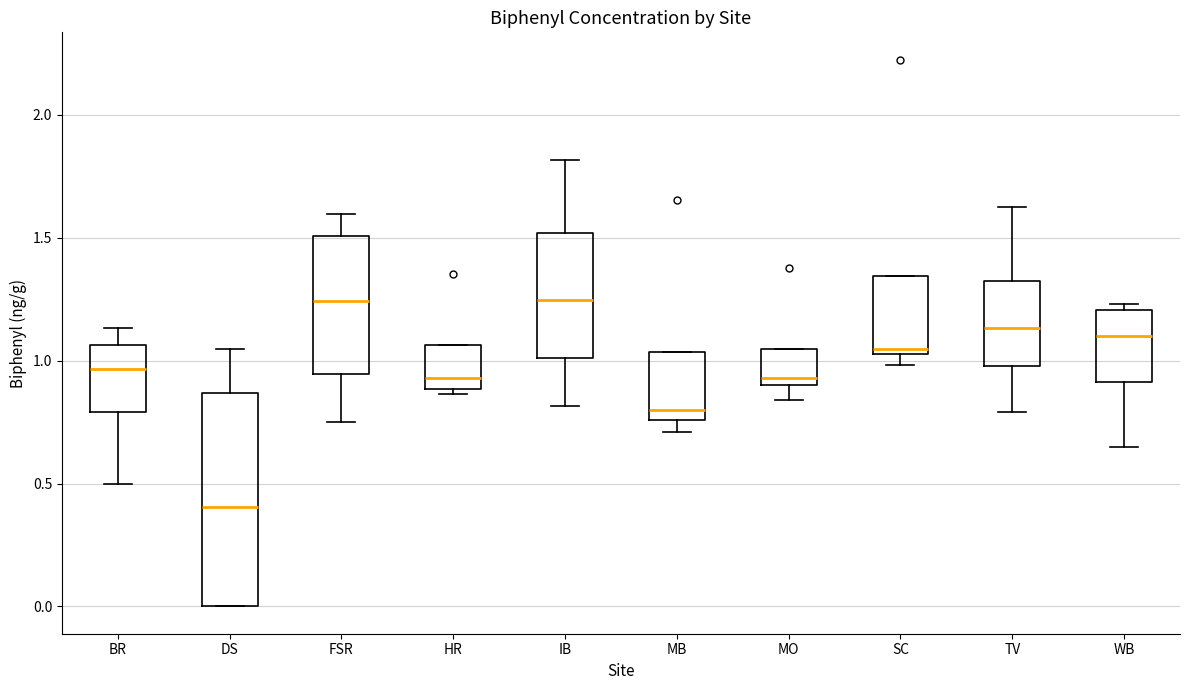

Where is the upper edge of the box for MO on the y-axis? The values are not printed on the chart, so give them approximately, as read against the axis.

1.05